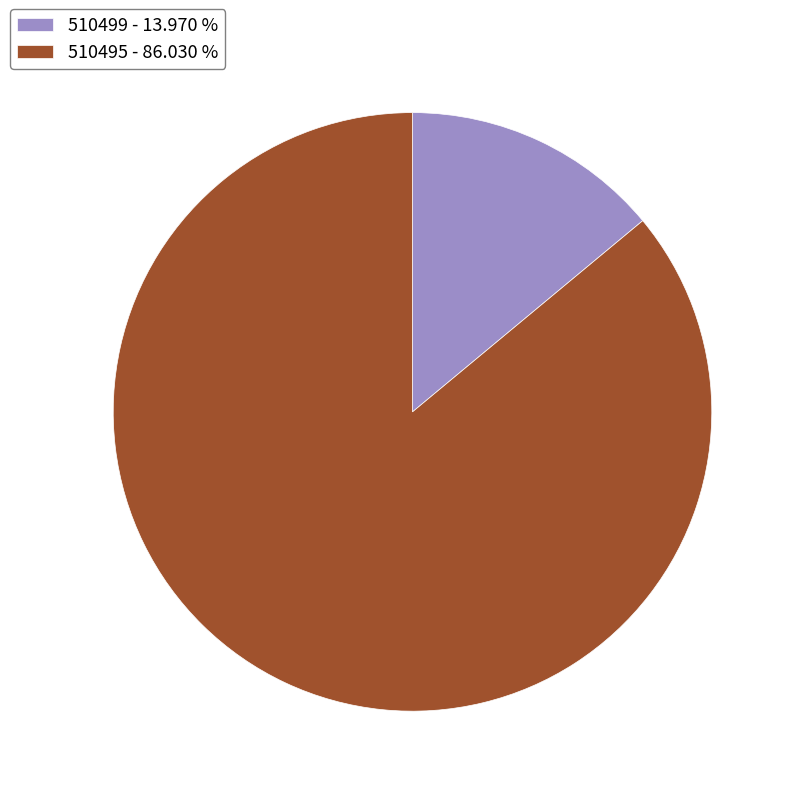

Combined, do 510495 - 86.030 % and 510499 - 13.970 % account for over 50%?

Yes